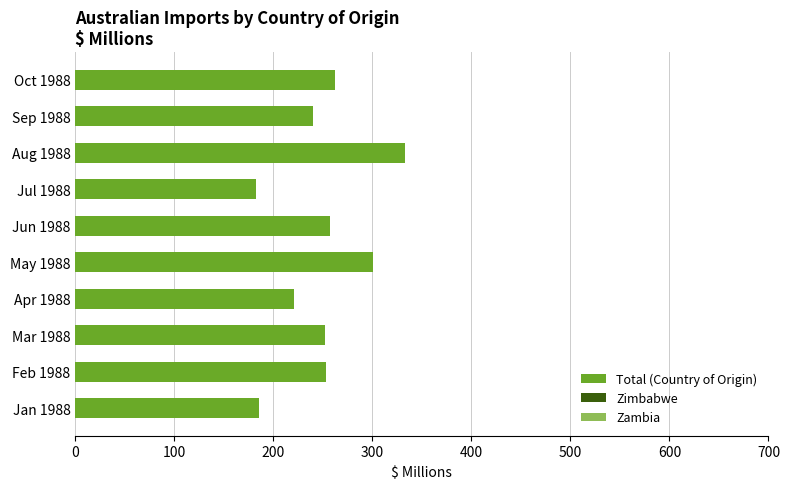

Read the value at Jan 1988.

185